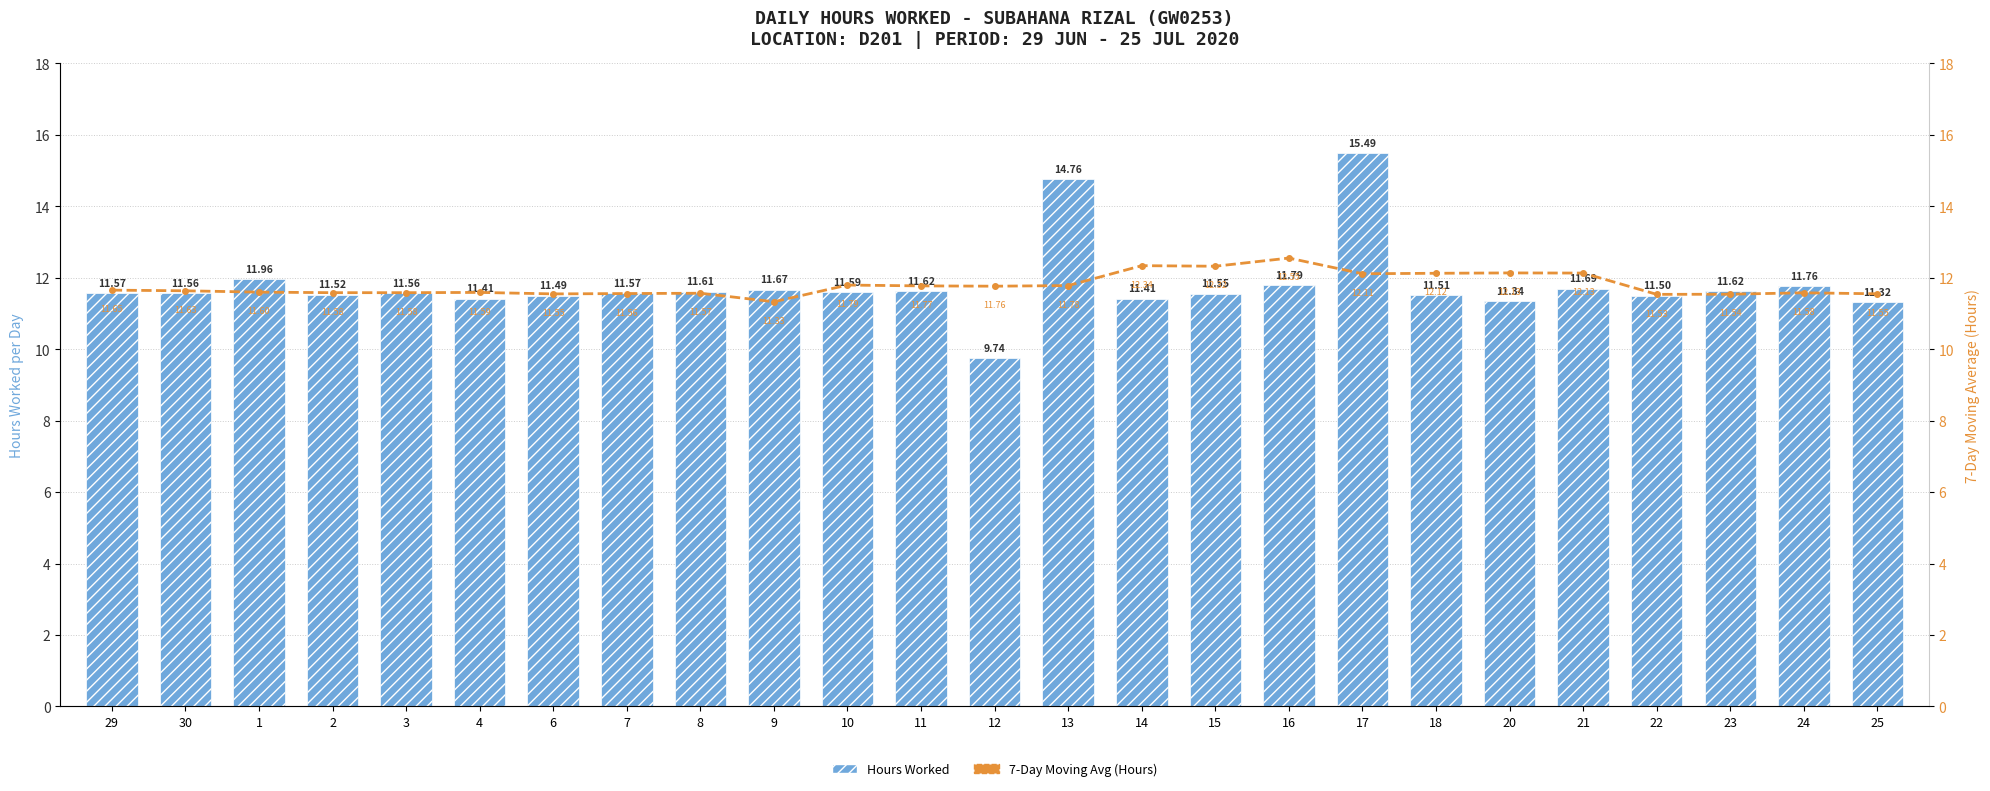

True or false: Hours Worked has a value of 5.4 at 8.

False